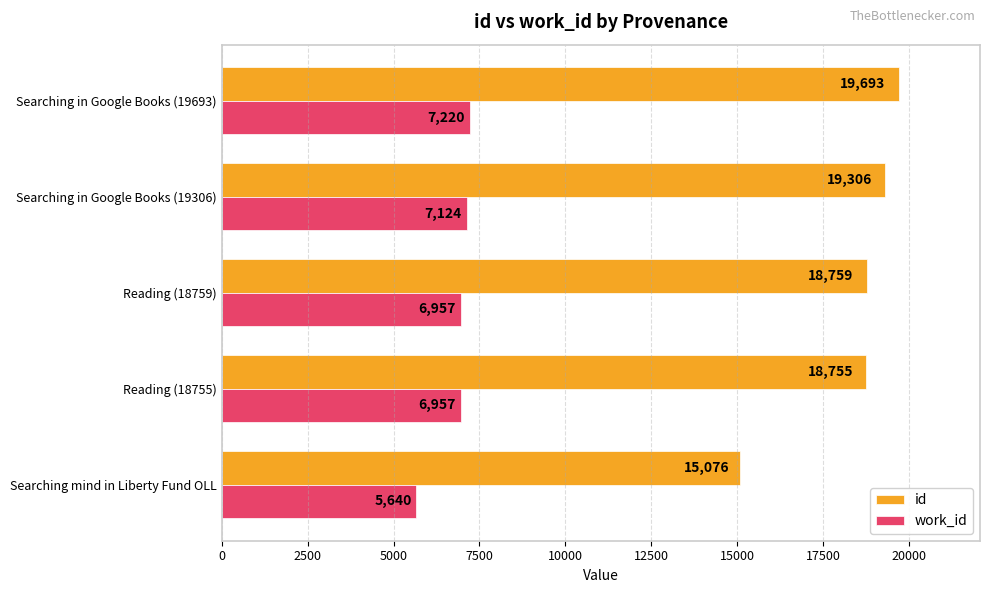

Which series has the largest total across all categories?

id